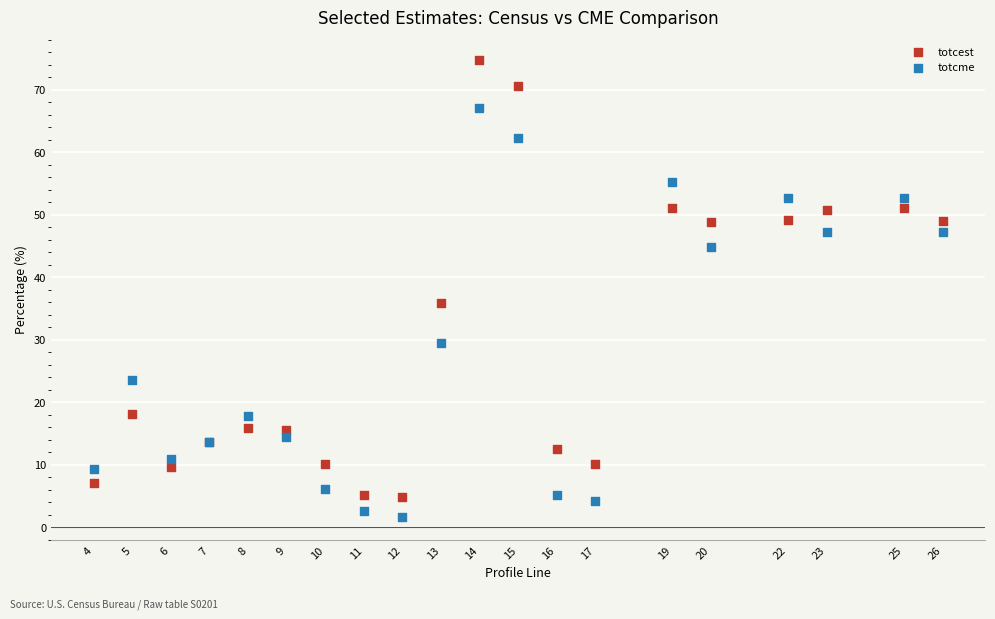

Which series reaches the maximum Y coordinate?

totcest